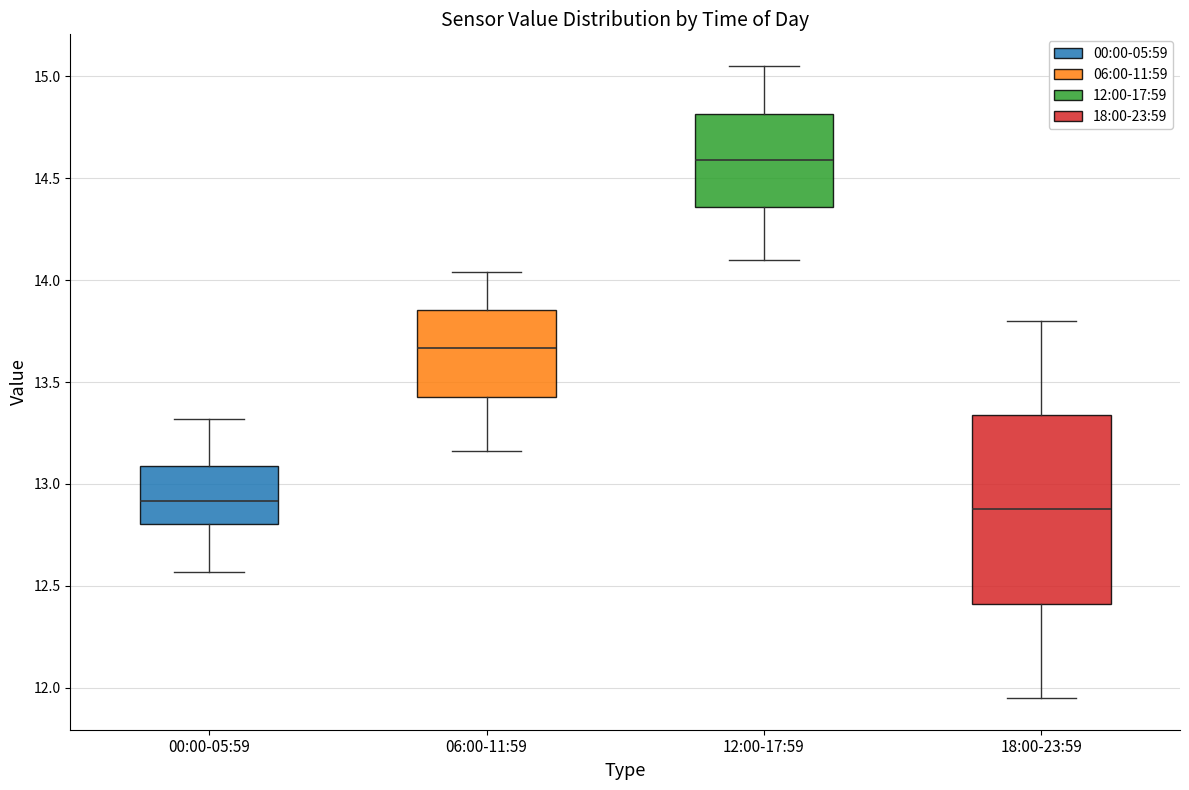

Reading left to right, read every box against the y-axis: the position of its median line, the range the box covers, and the ends of its whiskers. The values are not printed on the chart, so give them approximately, as read against the axis.

00:00-05:59: median 12.90, box 12.80 to 13.10, whiskers 12.55 to 13.30
06:00-11:59: median 13.65, box 13.45 to 13.85, whiskers 13.15 to 14.05
12:00-17:59: median 14.60, box 14.35 to 14.80, whiskers 14.10 to 15.05
18:00-23:59: median 12.90, box 12.40 to 13.35, whiskers 11.95 to 13.80